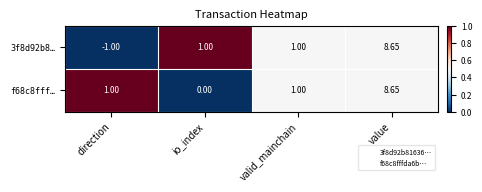

Is the value of 3f8d92b8… at io_index greater than the value of f68c8fff… at value?

No